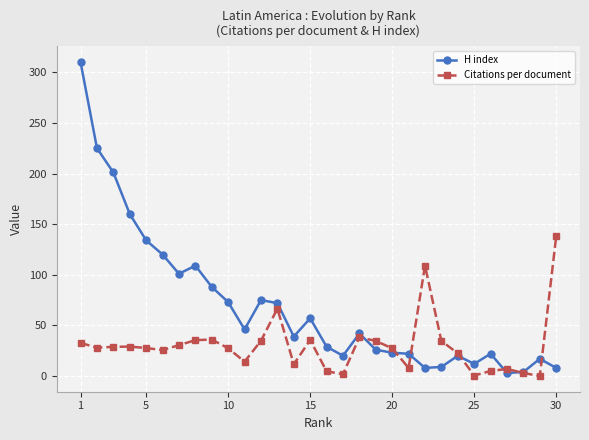

True or false: Citations per document has more than 2 points higher than both neighbors.

True